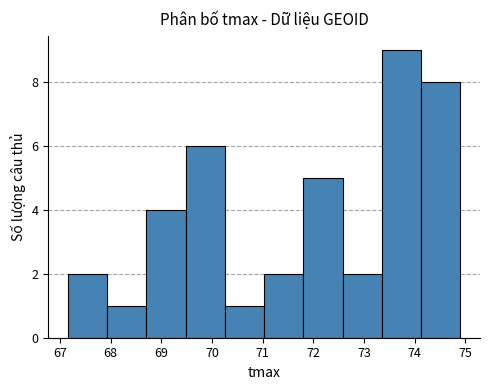

What is the height of the bar covering 73.4 to 74.1 on the x-axis? Neither the bar edges nor the heights are printed on the chart, so give them approximately, as read against the axes.

9